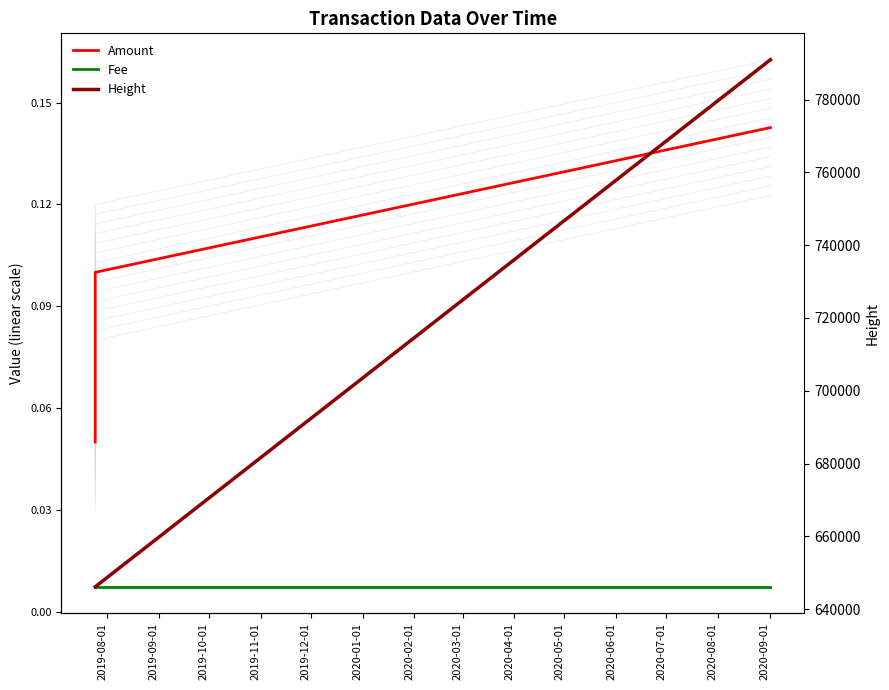

What is the average value of the Amount series?

0.1